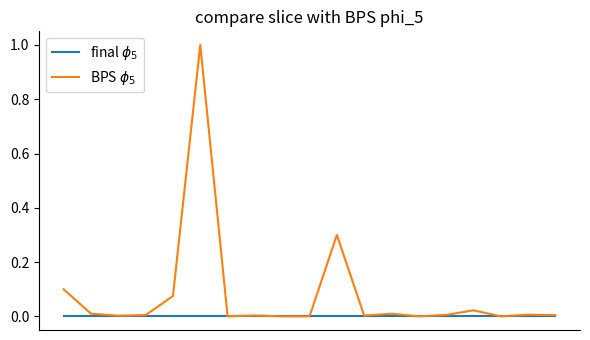

Does the chart display data point markers on the line(s)?

No